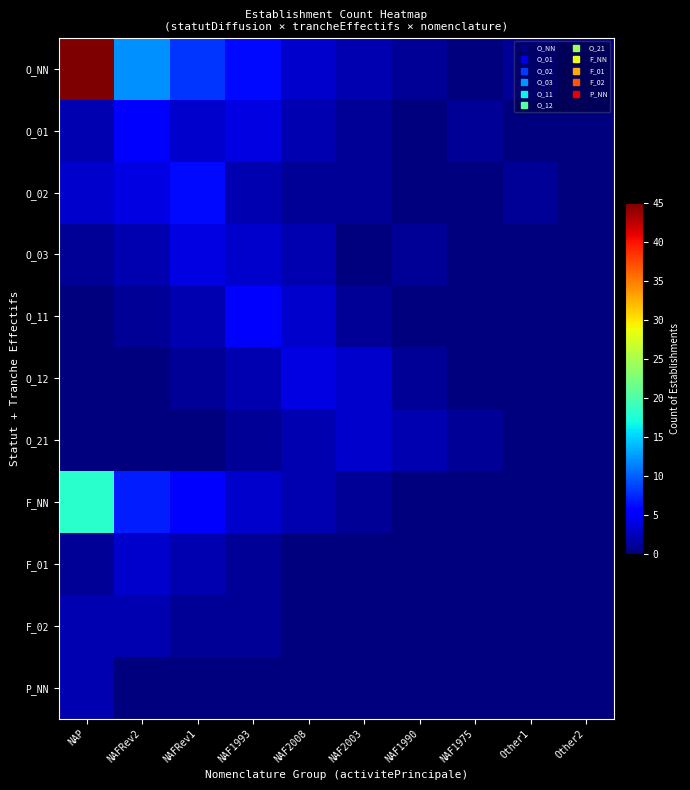

What is the greatest value displayed?

45